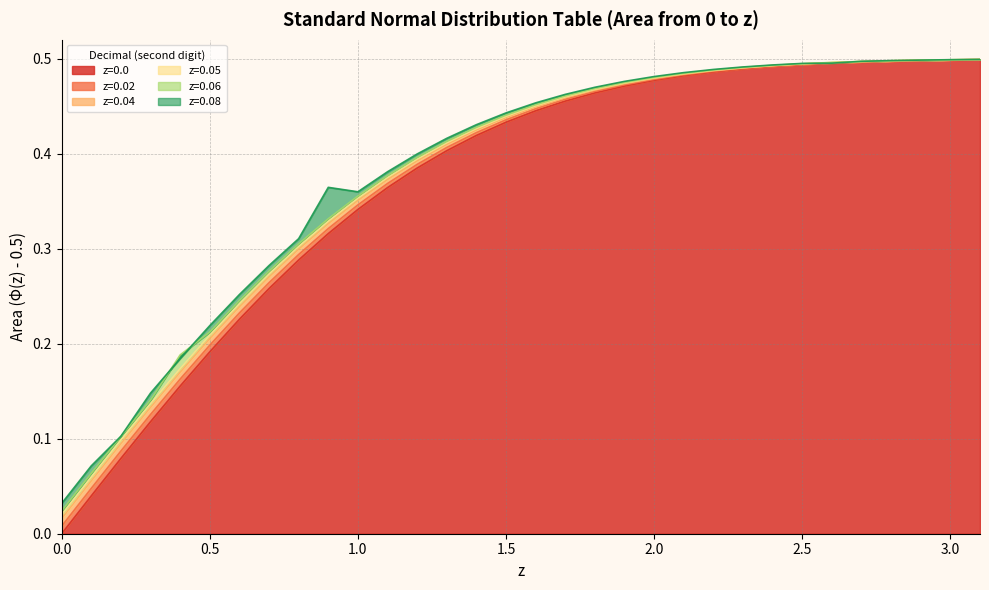

Which series has the largest range (max minus min)?

z=0.0